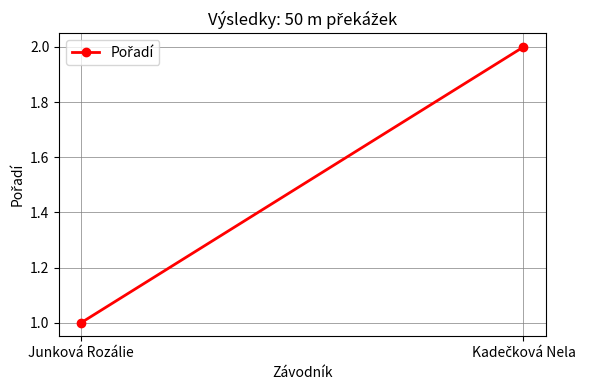

List the labels in order of value, largest first.

Kadečková Nela, Junková Rozálie